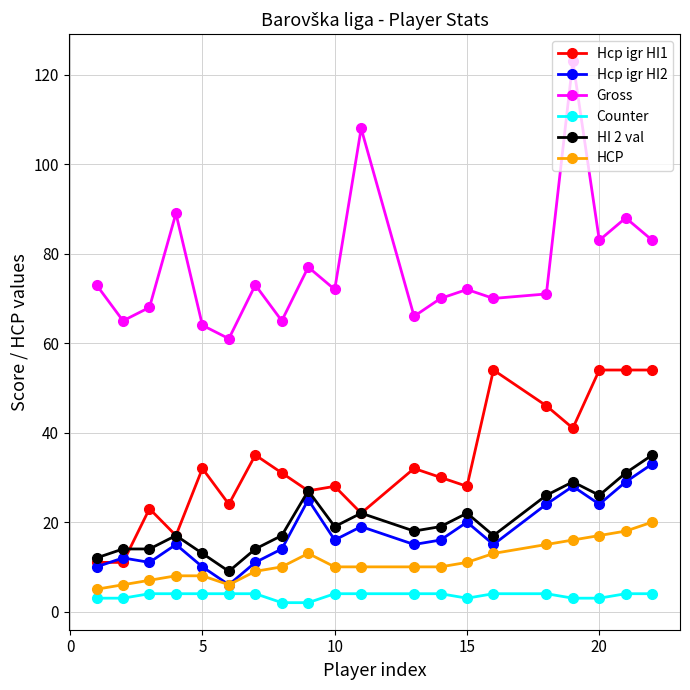

What is the maximum value shown in the chart?

123